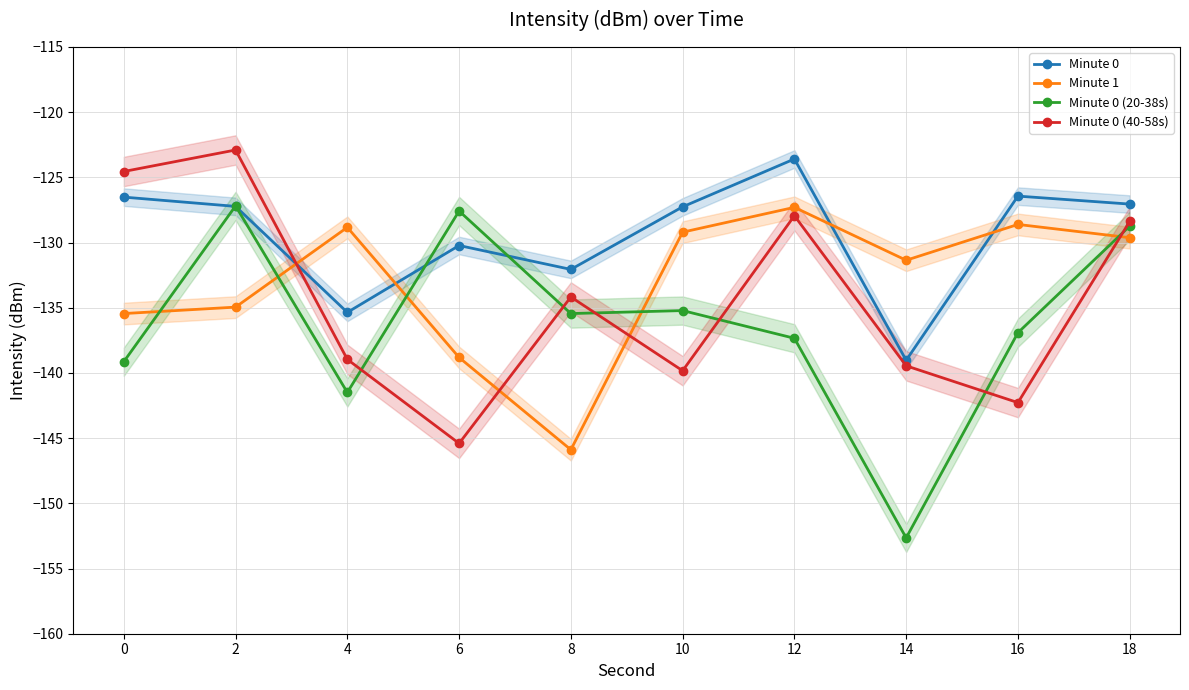

What is the average value of the Minute 0 (40-58s) series?

-134.4